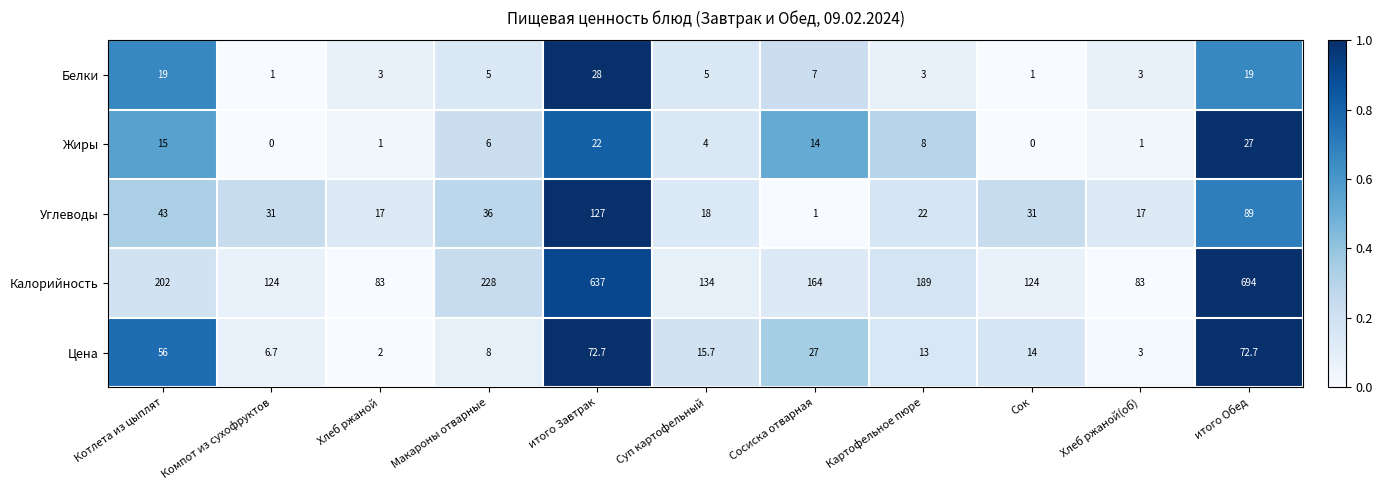

What is the sum of all Калорийность values?

2662.0